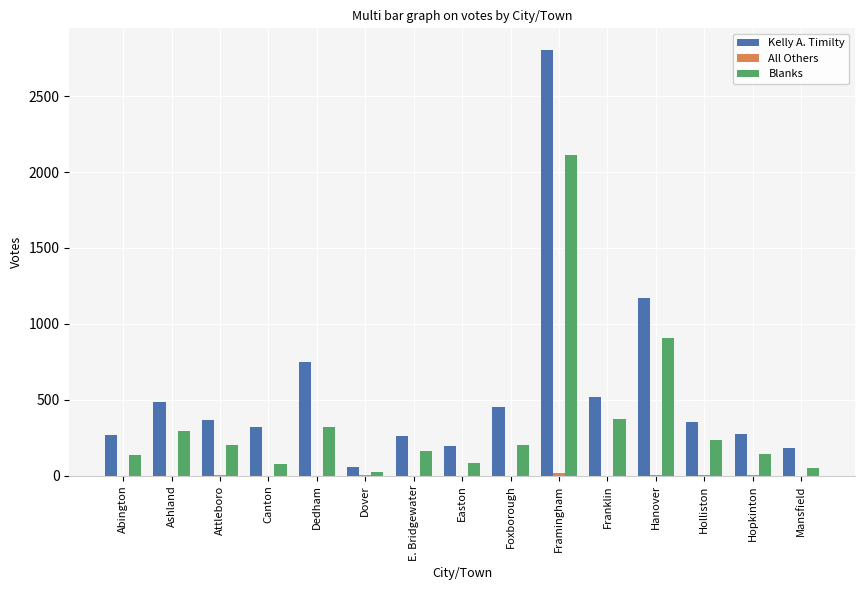

Between E. Bridgewater and Holliston, which series saw the biggest shift?

Kelly A. Timilty